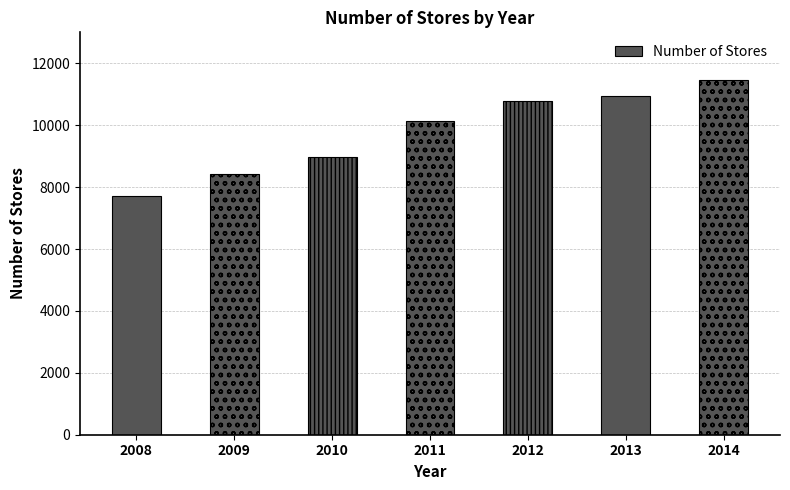

What is the value of the 2nd bar from the left?

8416